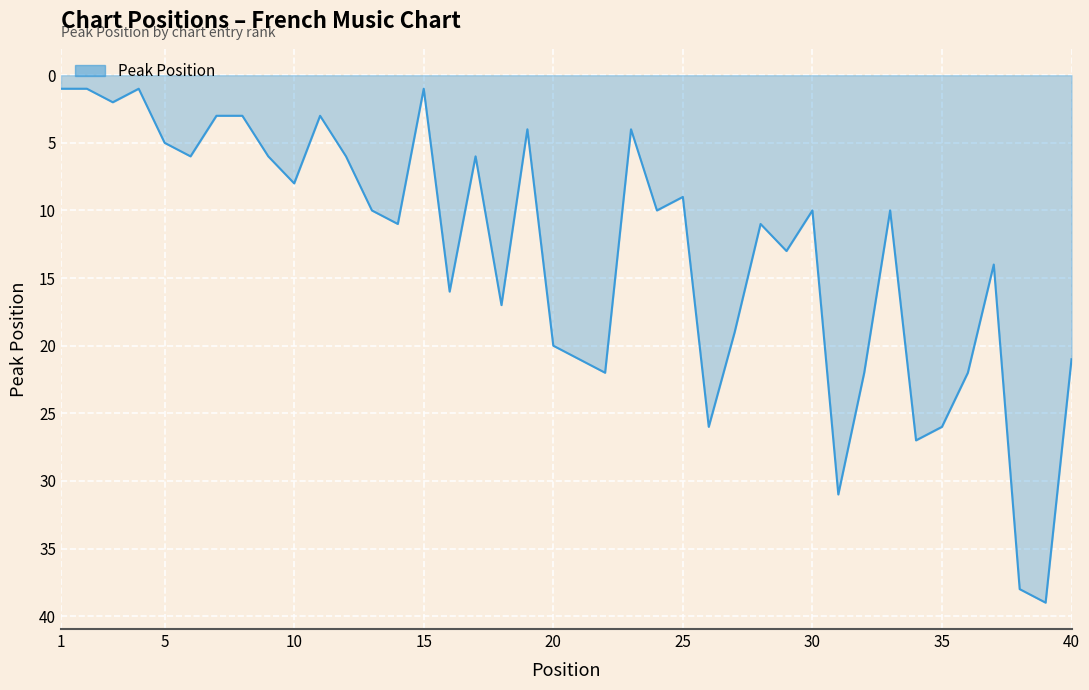

What is the greatest value displayed?

39